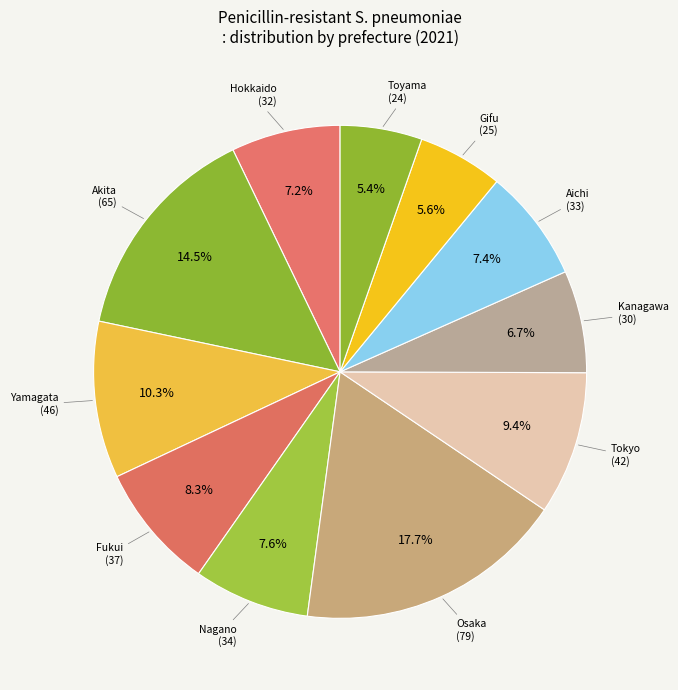

How many segments does this pie chart have?

11